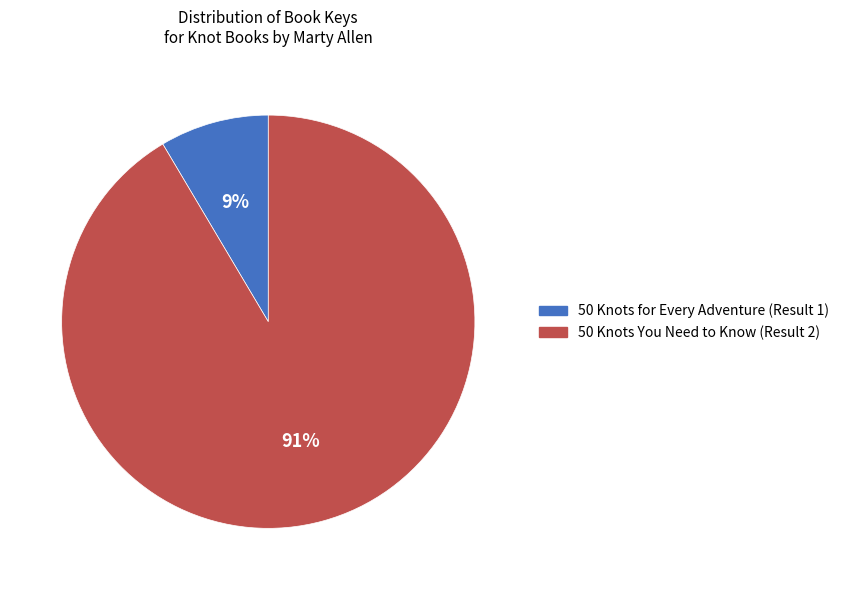

Which slice represents more than half of the pie?

50 Knots You Need to Know (Result 2)